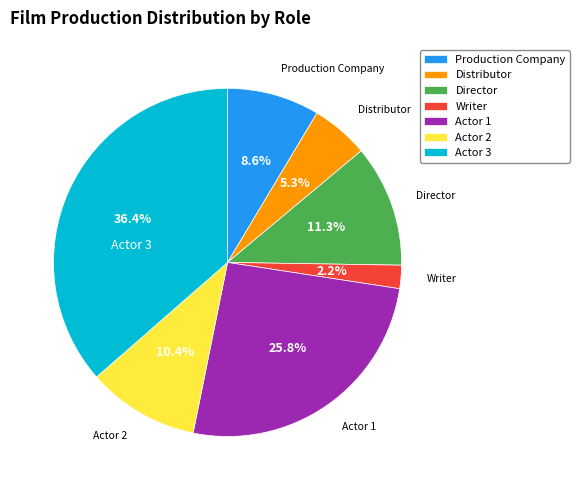

True or false: Distributor accounts for 5% of the total.

True